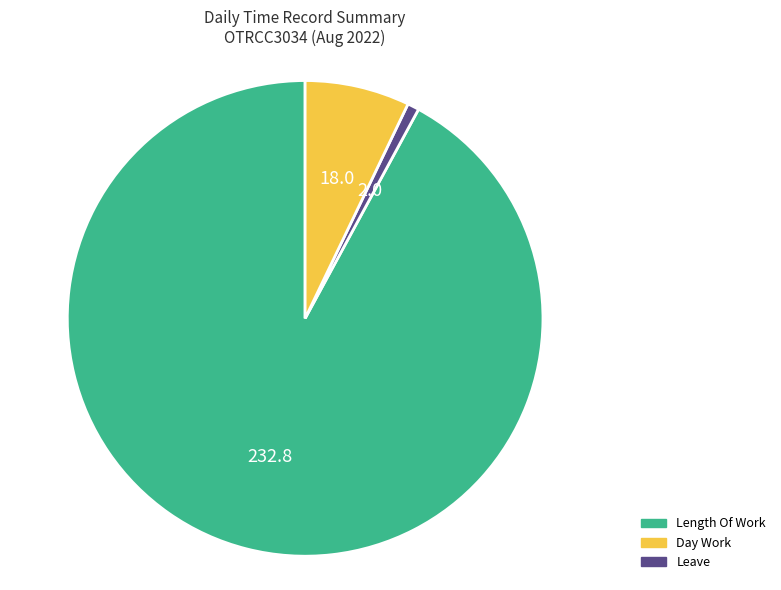

Does any single category account for the majority?

Yes